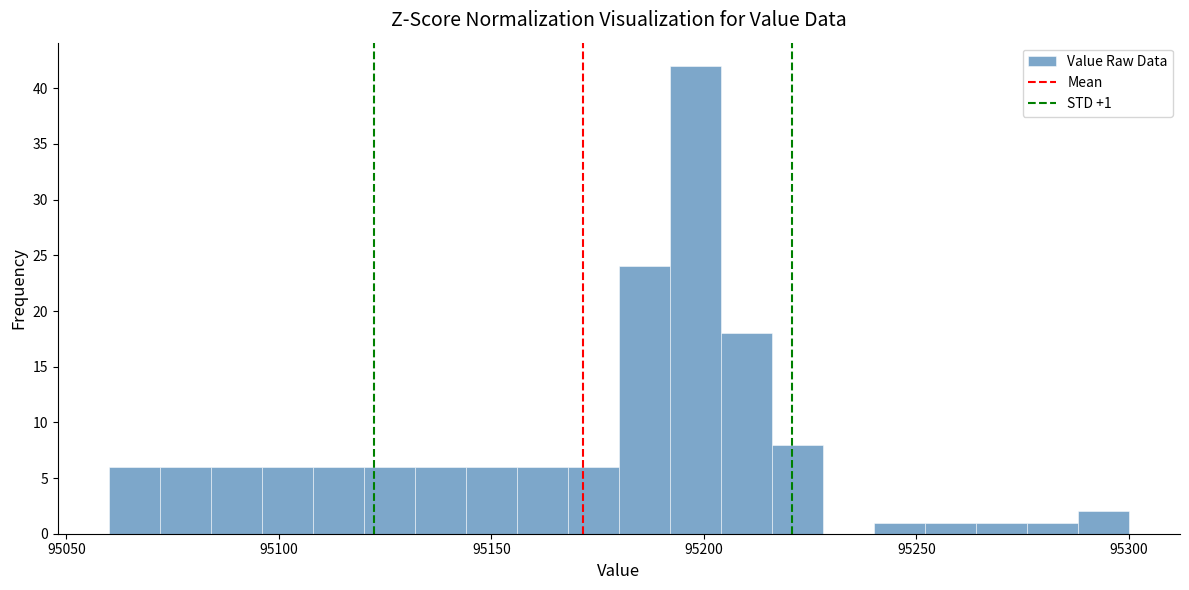

Read against the x-axis, roughly where is the centre of the tallest bar?

95200